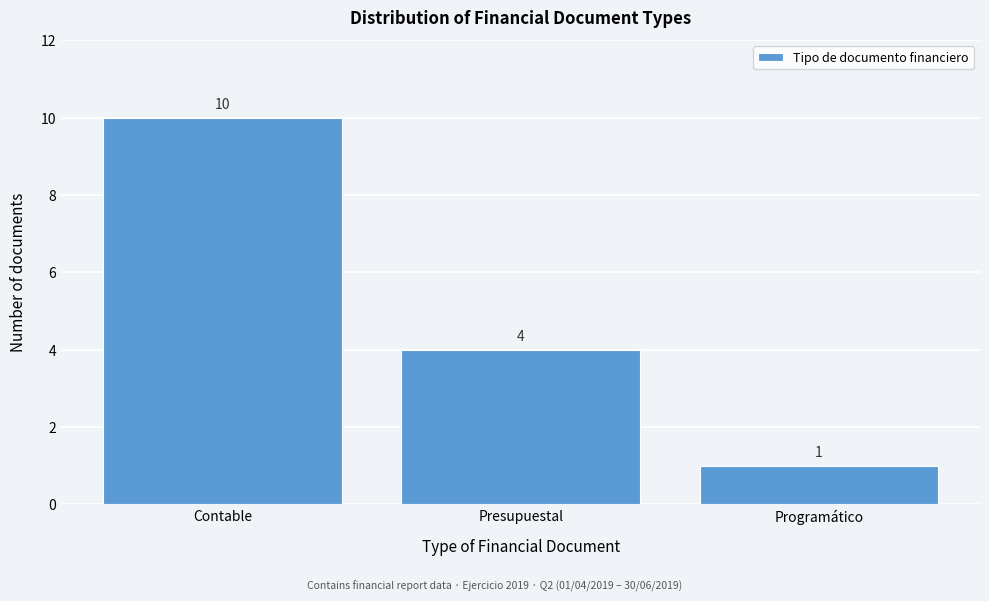

Reading left to right, list all the values displayed in this chart.

10	4	1